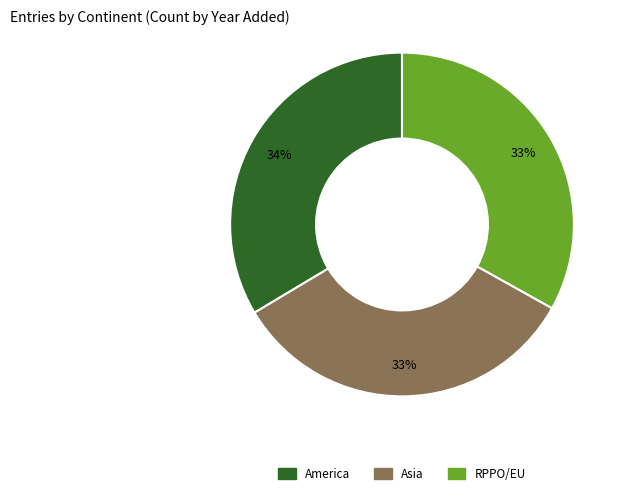

Combined, do America and RPPO/EU account for over 50%?

Yes